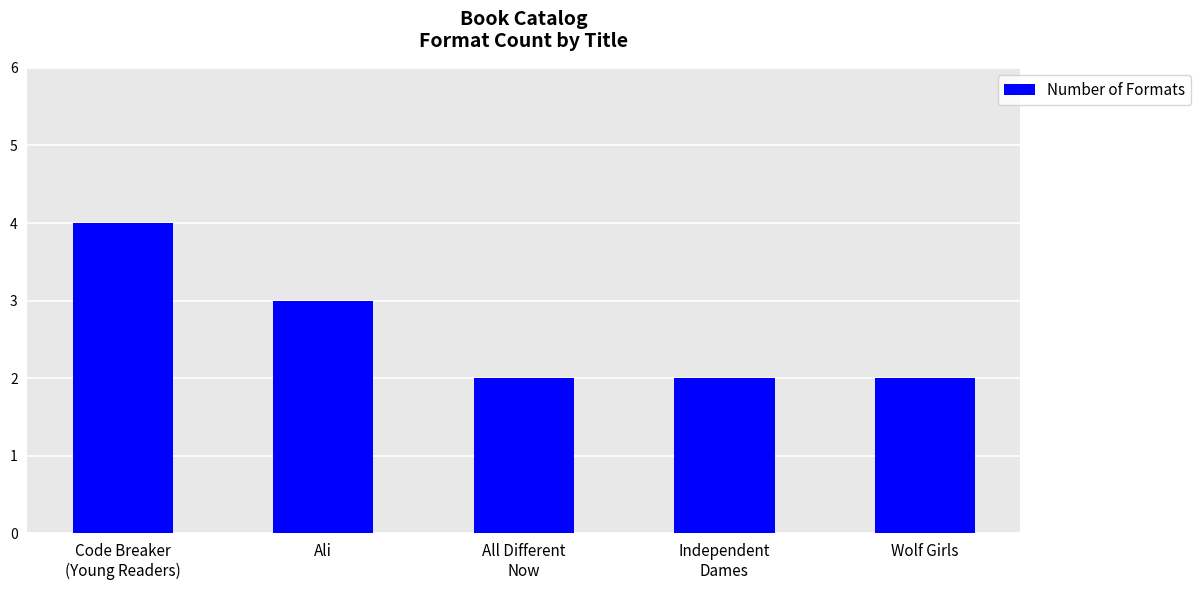

What is the greatest value displayed?

4